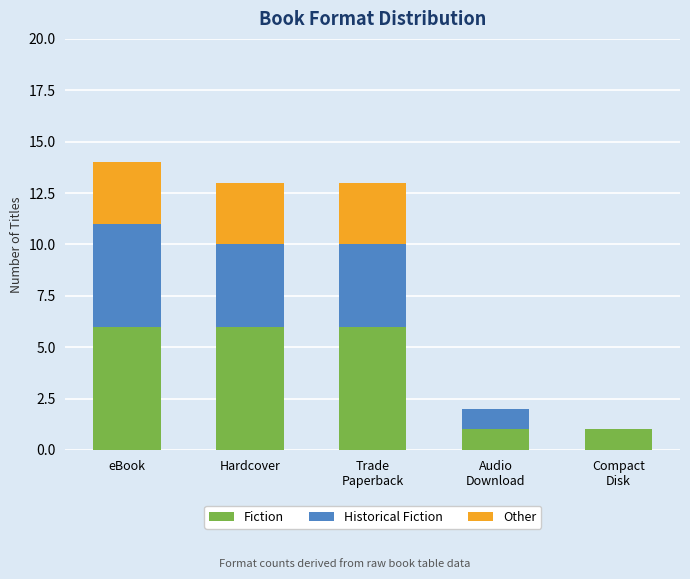

What is the total value across all series at Hardcover?

13